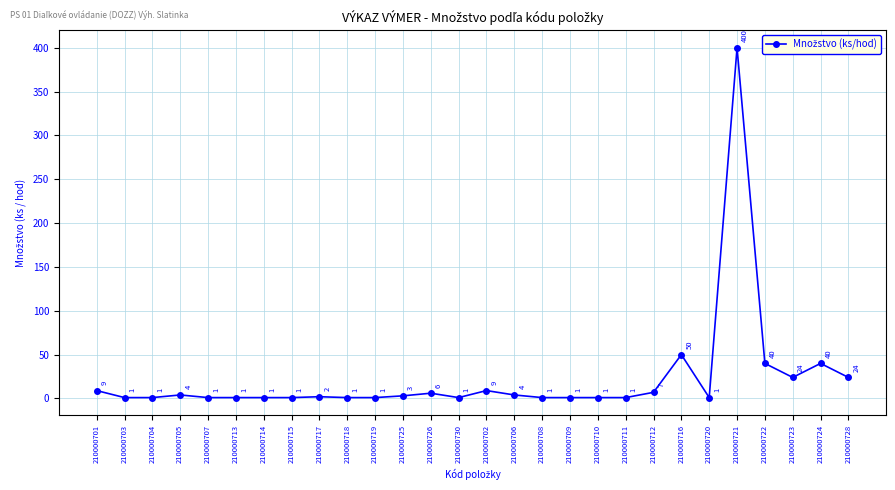

What position from the right is 210000701?

28